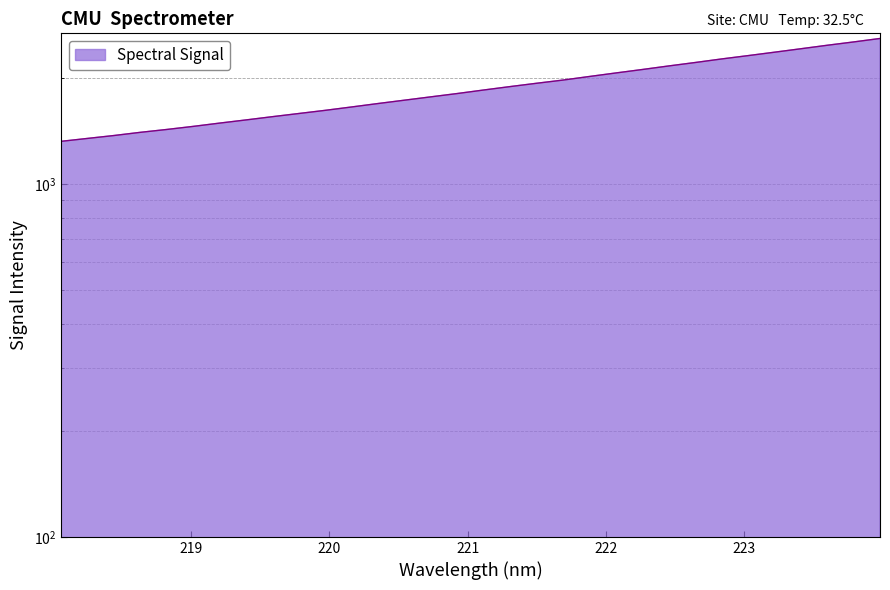

Rank the categories by value from highest to lowest.

223.9802, 223.7895, 223.5987, 223.408, 223.2172, 223.0264, 222.8355, 222.6447, 222.4538, 222.263, 222.0721, 221.8812, 221.6902, 221.4993, 221.3083, 221.1174, 220.9264, 220.7354, 220.5444, 220.3533, 220.1623, 219.9712, 219.7801, 219.589, 219.3979, 219.2067, 219.0156, 218.8244, 218.6332, 218.442, 218.2508, 218.0596